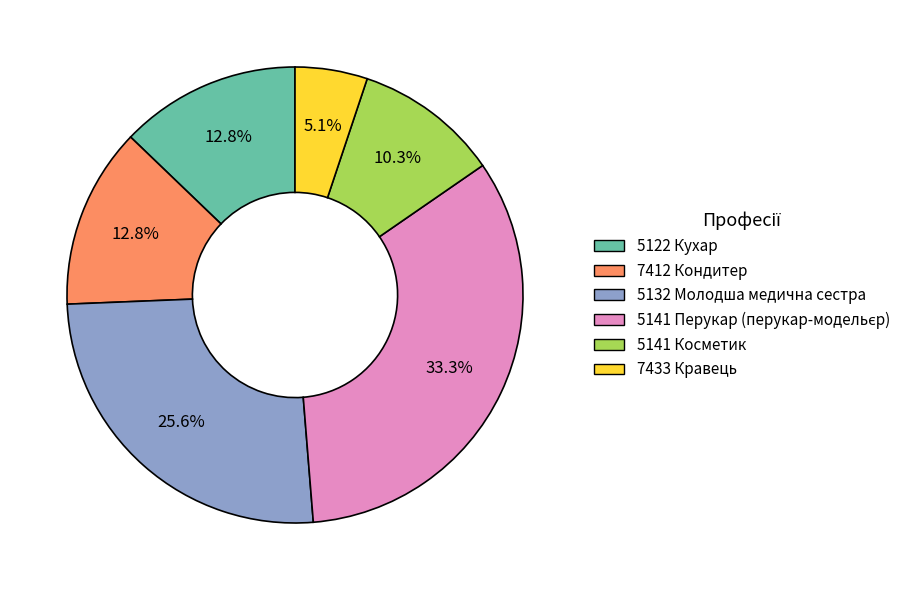

Does any single category account for the majority?

No